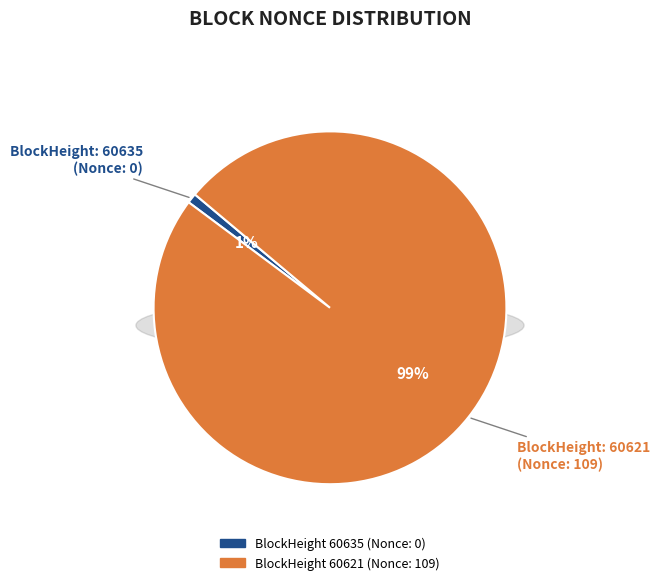

Which slice represents more than half of the pie?

60621